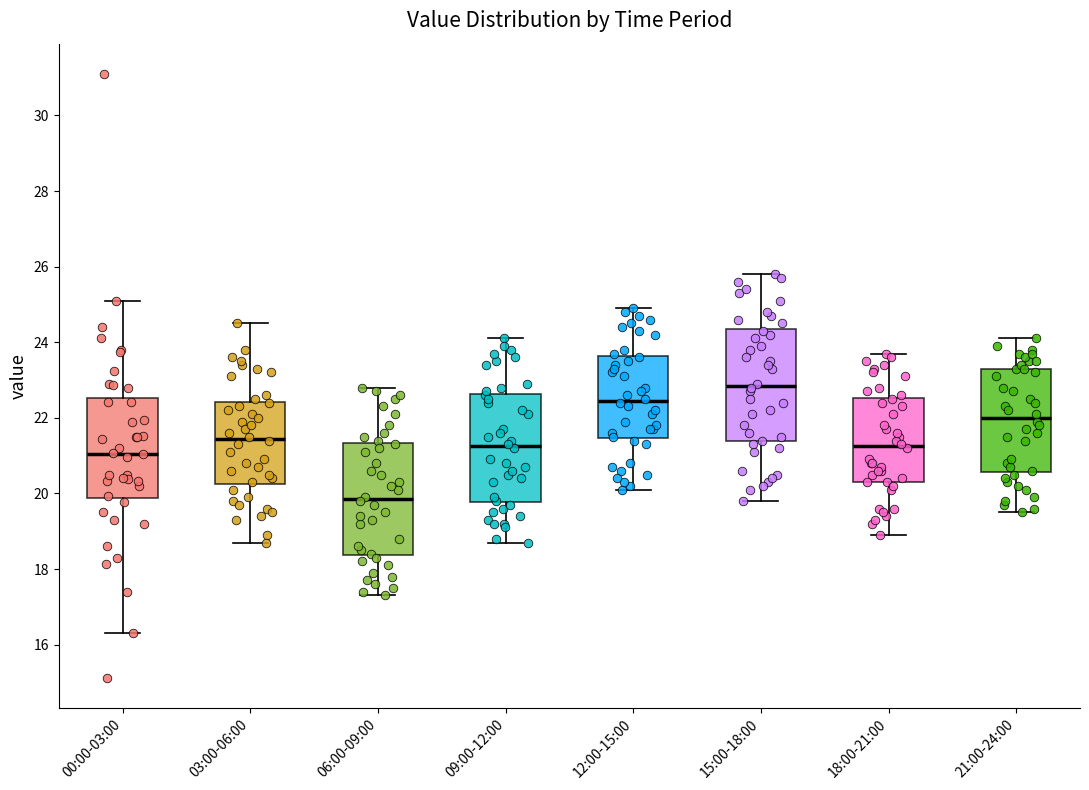

Reading left to right, read every box against the y-axis: the position of its median line, the range the box covers, and the ends of its whiskers. The values are not printed on the chart, so give them approximately, as read against the axis.

00:00-03:00: median 21.0, box 19.8 to 22.6, whiskers 16.4 to 25.2
03:00-06:00: median 21.4, box 20.2 to 22.4, whiskers 18.8 to 24.6
06:00-09:00: median 19.8, box 18.4 to 21.4, whiskers 17.4 to 22.8
09:00-12:00: median 21.2, box 19.8 to 22.6, whiskers 18.8 to 24.2
12:00-15:00: median 22.4, box 21.4 to 23.6, whiskers 20.2 to 25.0
15:00-18:00: median 22.8, box 21.4 to 24.4, whiskers 19.8 to 25.8
18:00-21:00: median 21.2, box 20.4 to 22.6, whiskers 19.0 to 23.8
21:00-24:00: median 22.0, box 20.6 to 23.4, whiskers 19.6 to 24.2